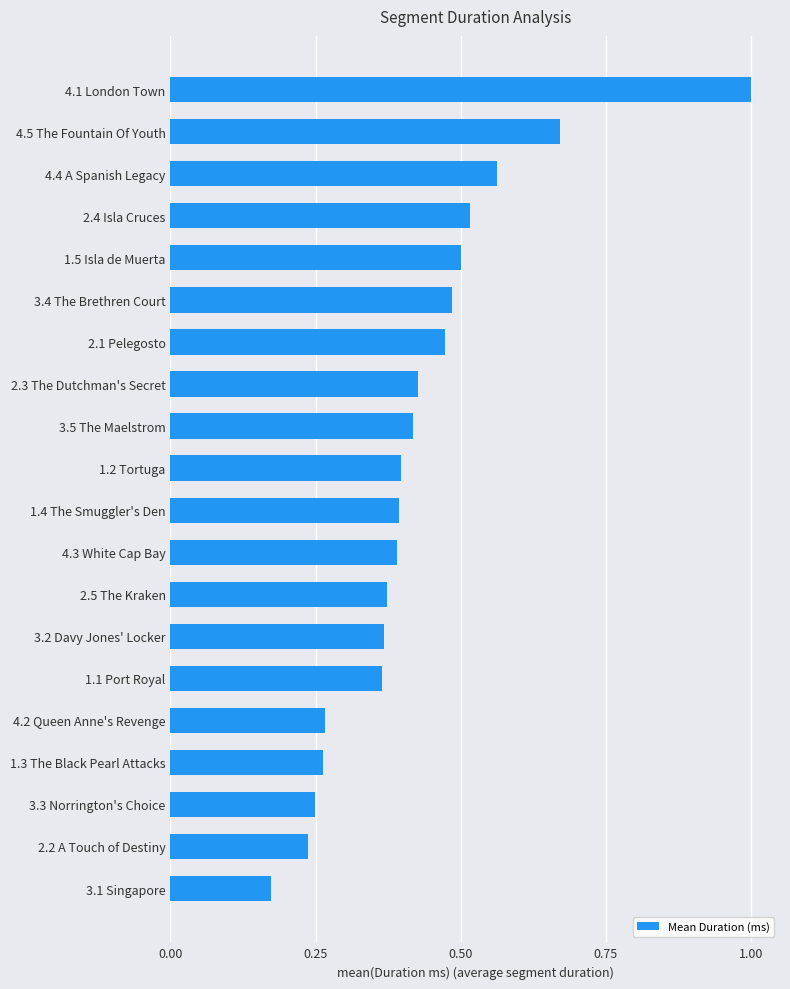

The chart shows a value of 0.4 at 4.2 Queen Anne's Revenge. True or false?

False